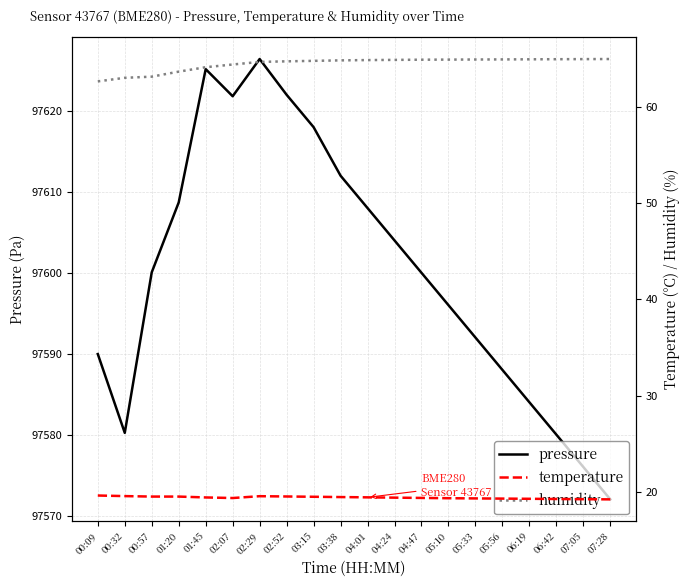

How many lines are shown in the chart?

3